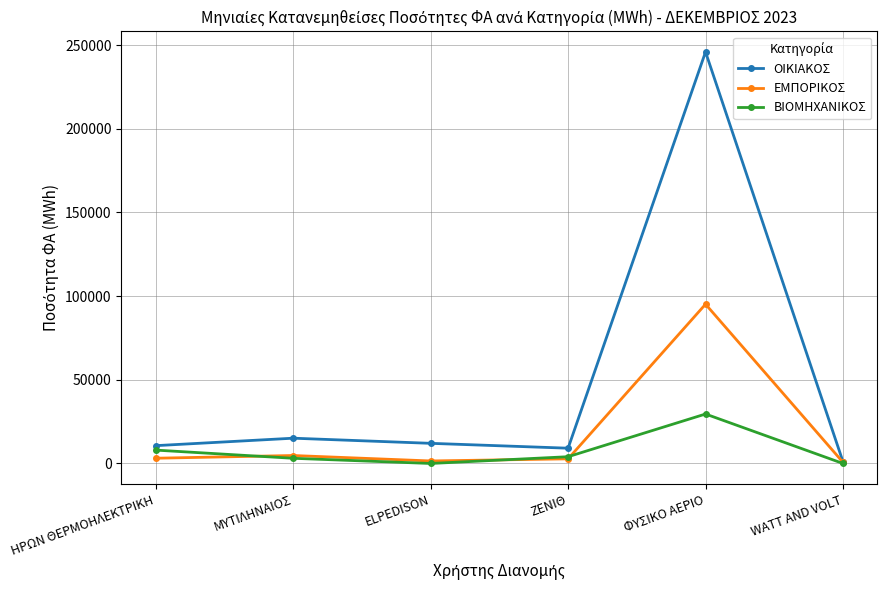

What is the label of the 5th point from the right?

ΜΥΤΙΛΗΝΑΙΟΣ